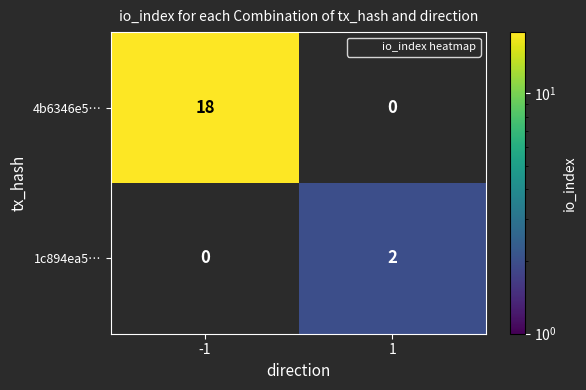

The value of 4b6346e5… at -1 is 18. True or false?

True